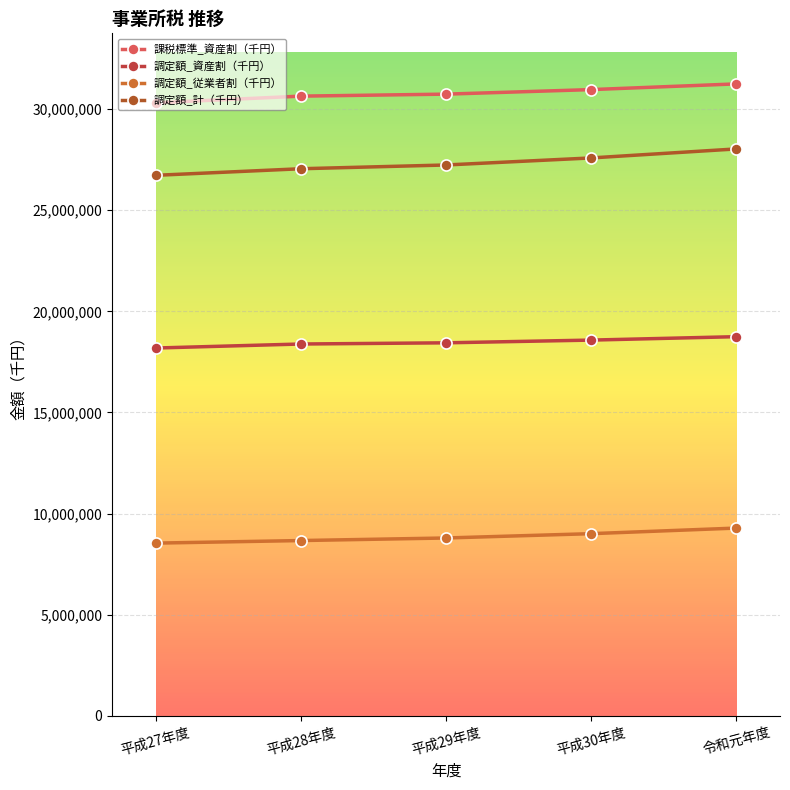

What is the minimum value shown in the chart?

8538938